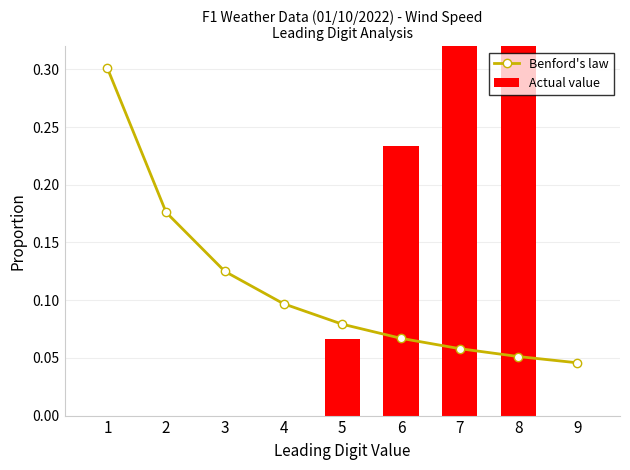

The Actual value series shows 0.0 at 1. True or false?

True